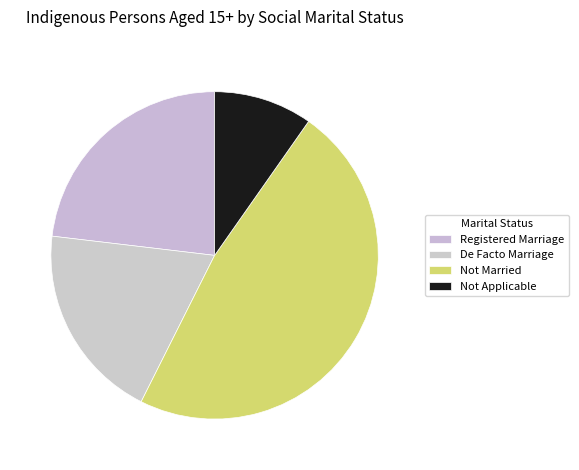

What is the change in value from Registered Marriage to Not Applicable?

-66